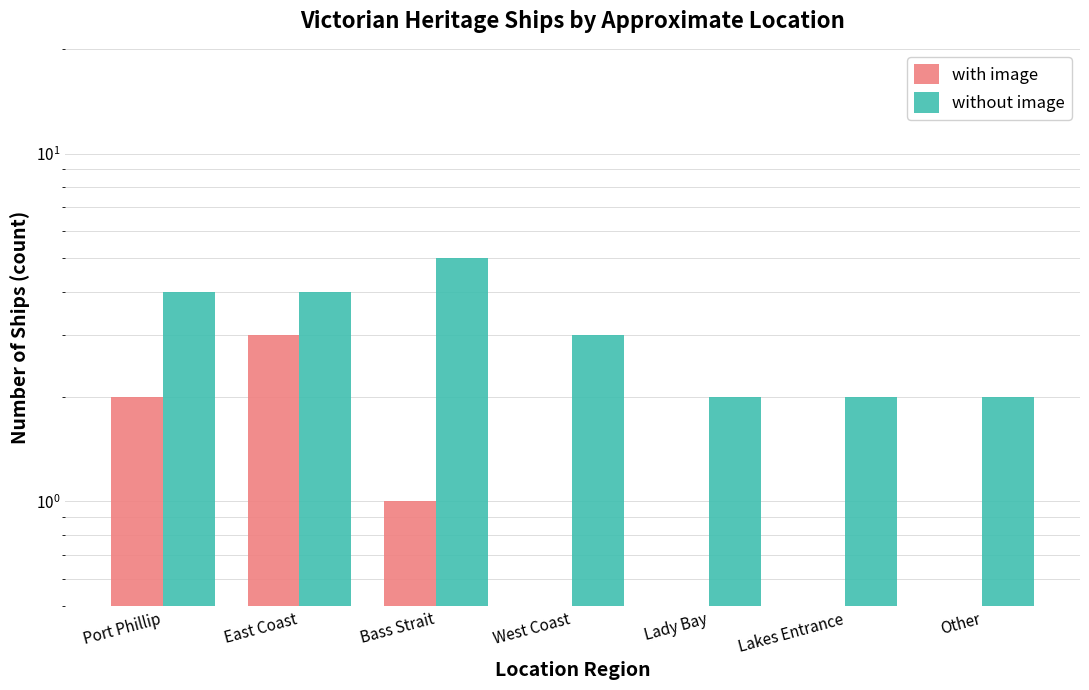

Reading left to right, what are all the values shown in this chart?

with image: Port Phillip=2	East Coast=3	Bass Strait=1	West Coast=0	Lady Bay=0	Lakes Entrance=0	Other=0
without image: Port Phillip=4	East Coast=4	Bass Strait=5	West Coast=3	Lady Bay=2	Lakes Entrance=2	Other=2